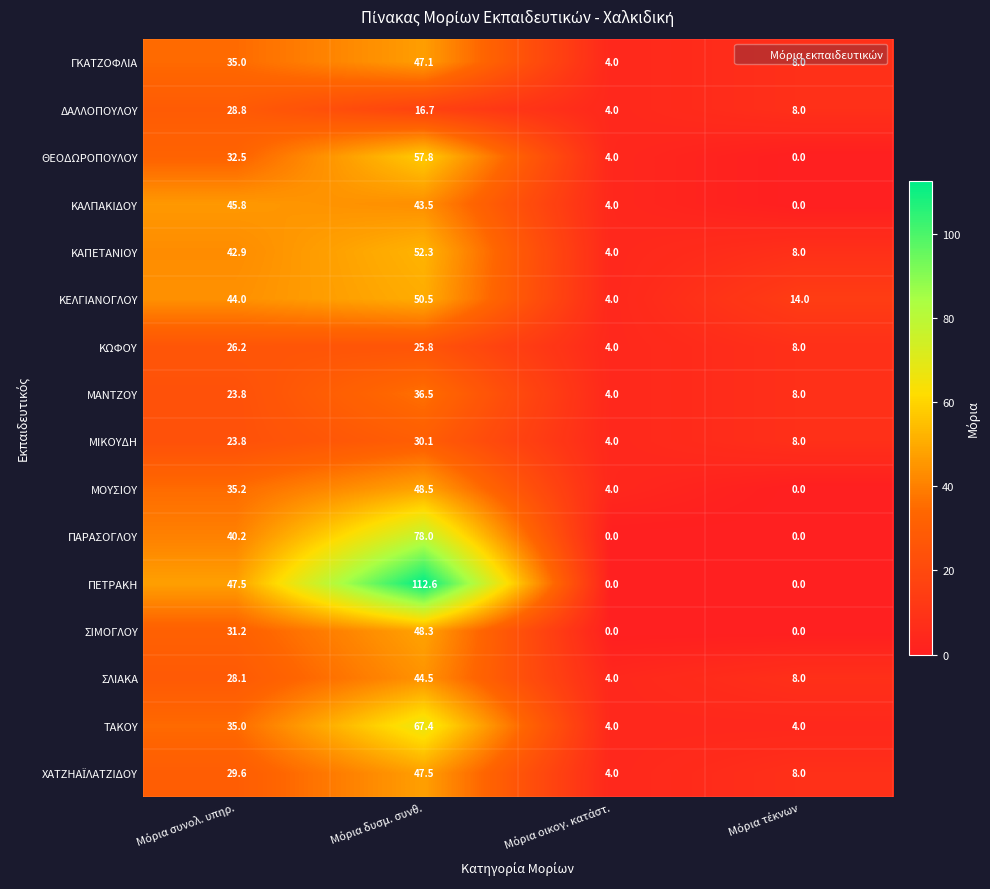

What is the difference between the second highest and second lowest values in the ΠΑΡΑΣΟΓΛΟΥ series?

40.2